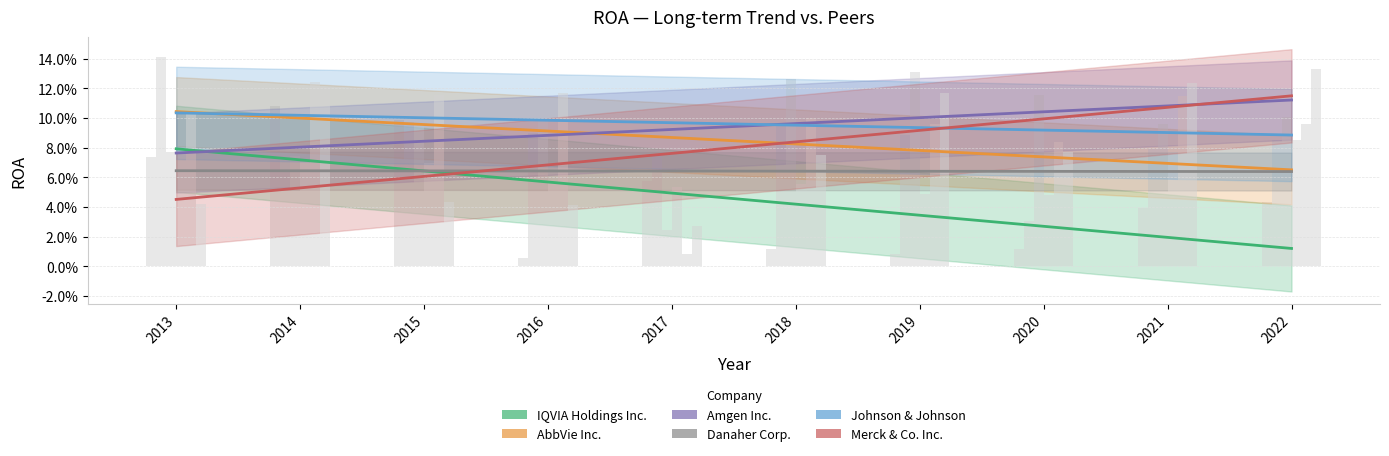

Which category has the lowest value in the IQVIA Holdings Inc. series?

2022